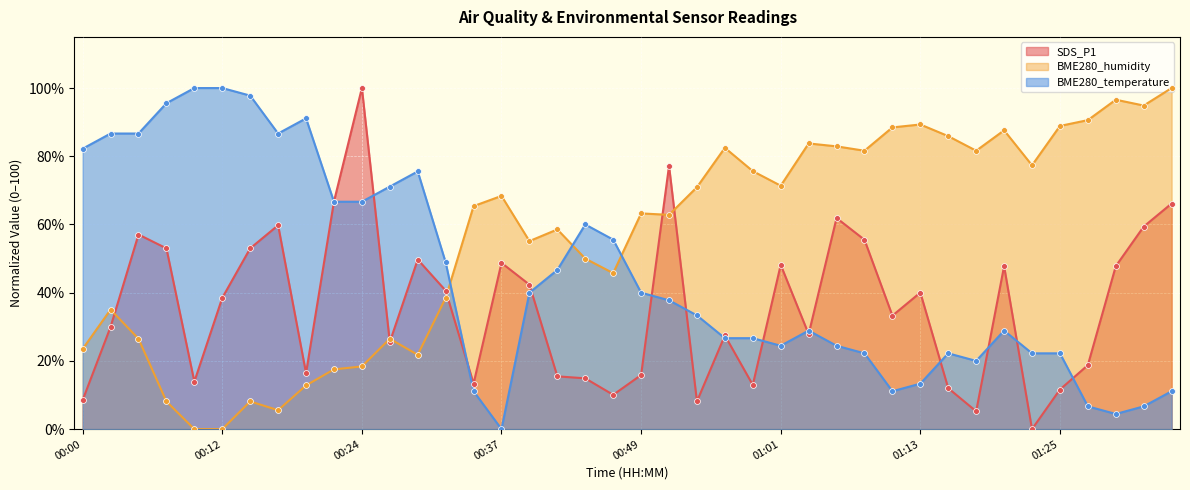

At which category is the sum across all series the highest?

00:24